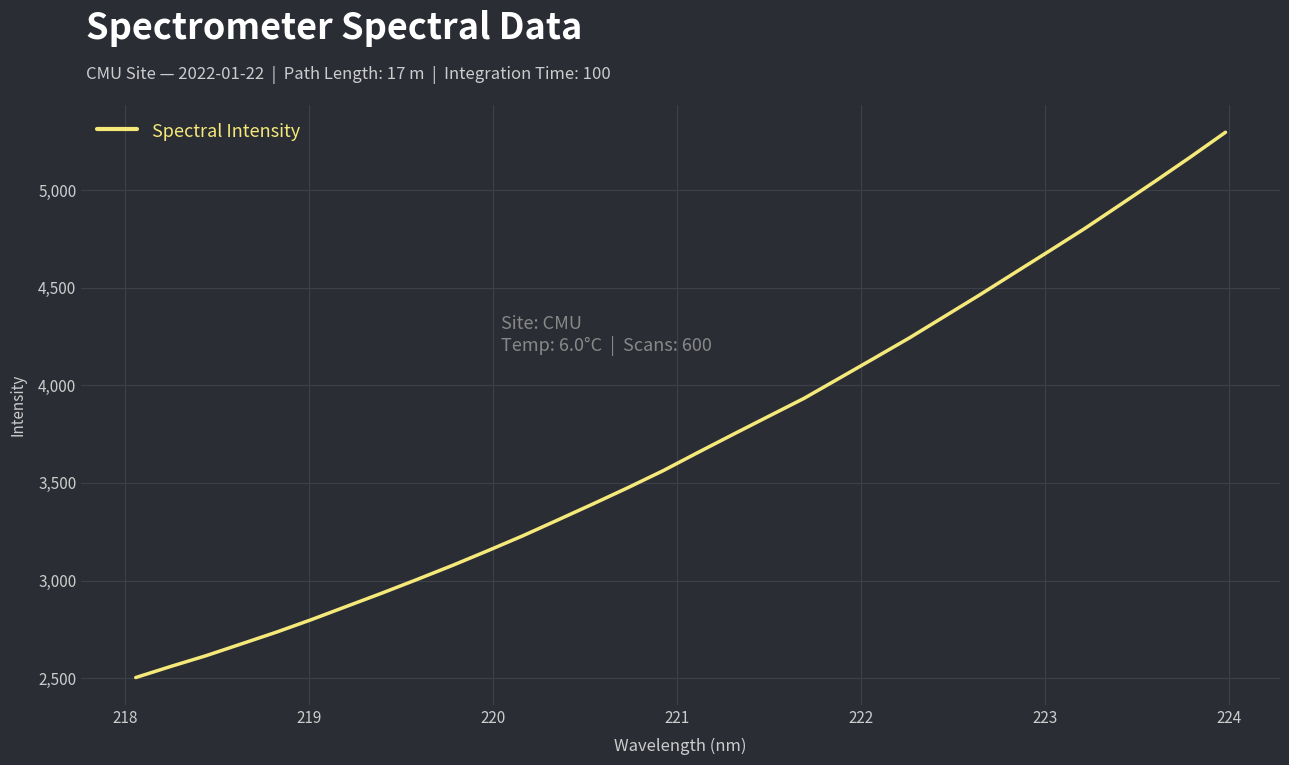

What is the difference between the maximum and minimum values?

2793.3